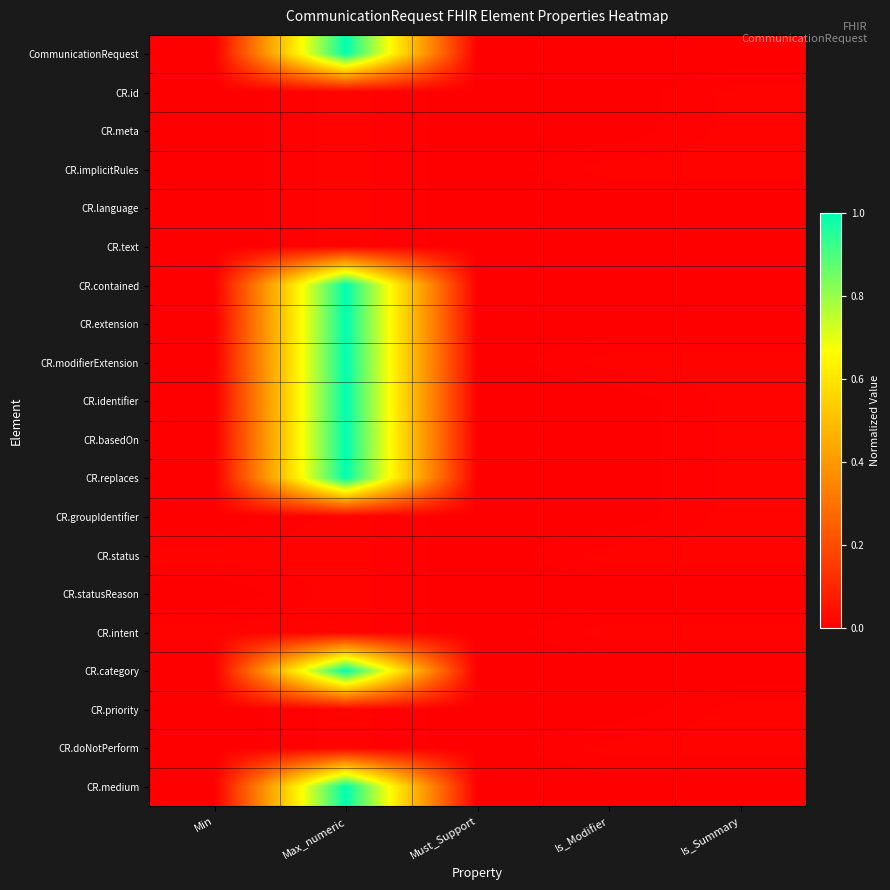

Count the number of data series in this chart.

20